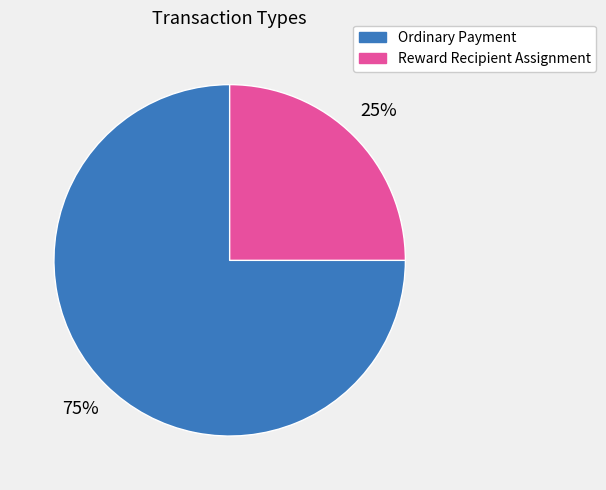

Count the number of slices in the pie.

2